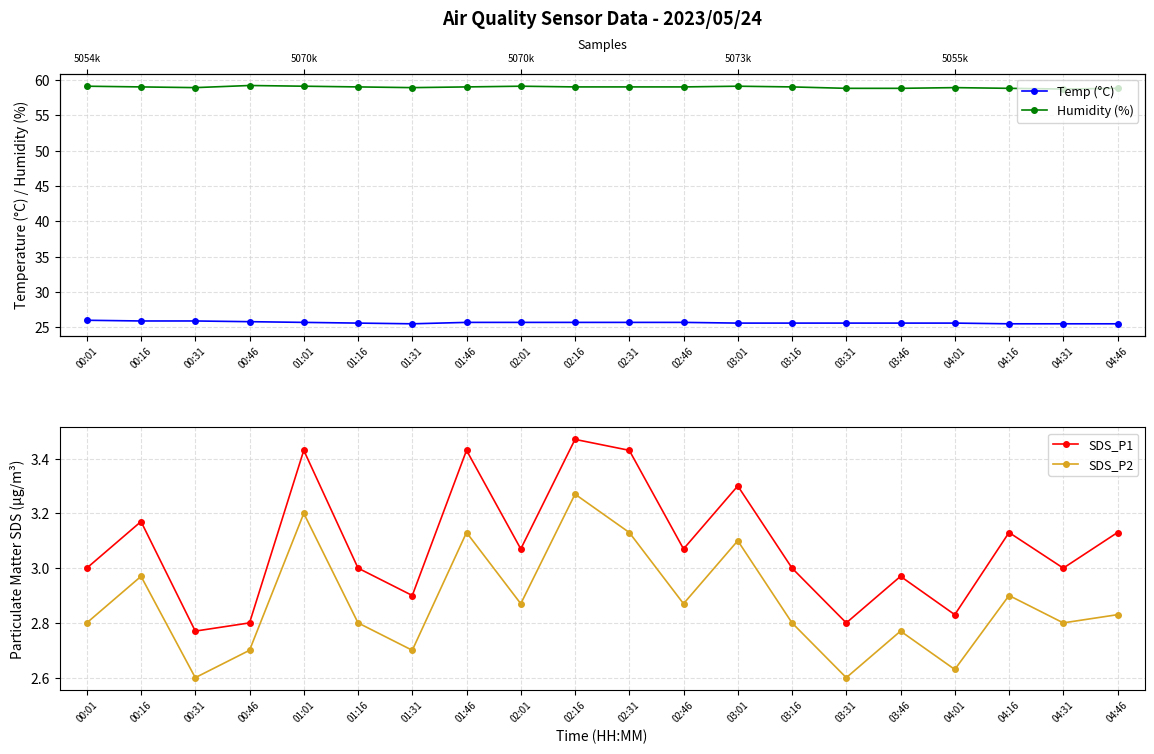

The value of Temp (°C) at 02:16 is 25.7. True or false?

True